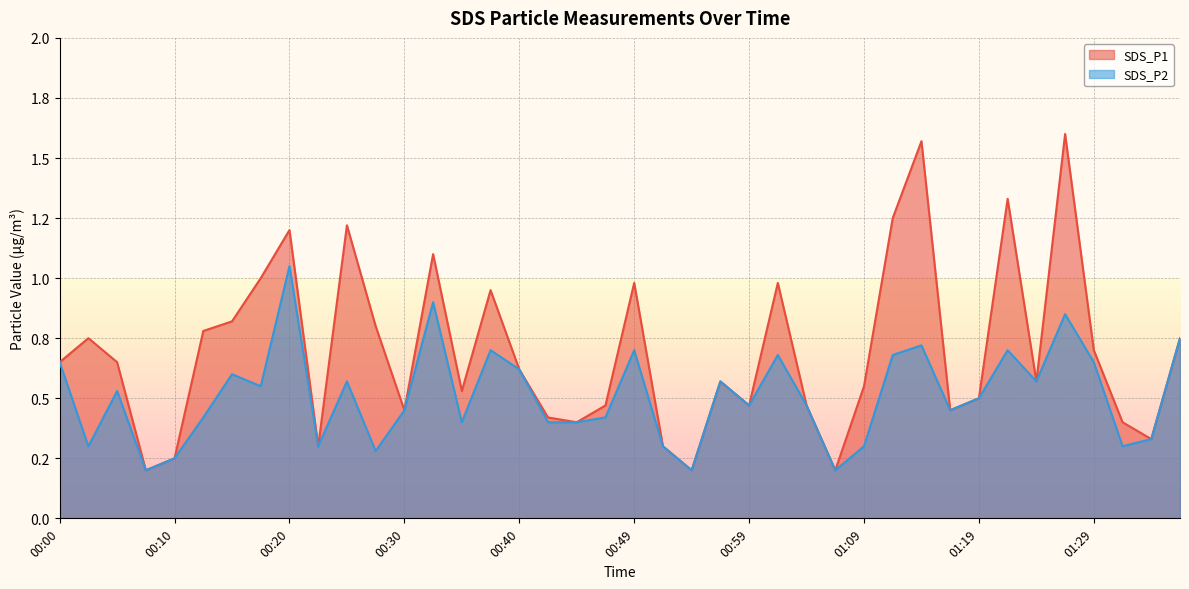

How many interior local valleys does the SDS_P1 series have?

11